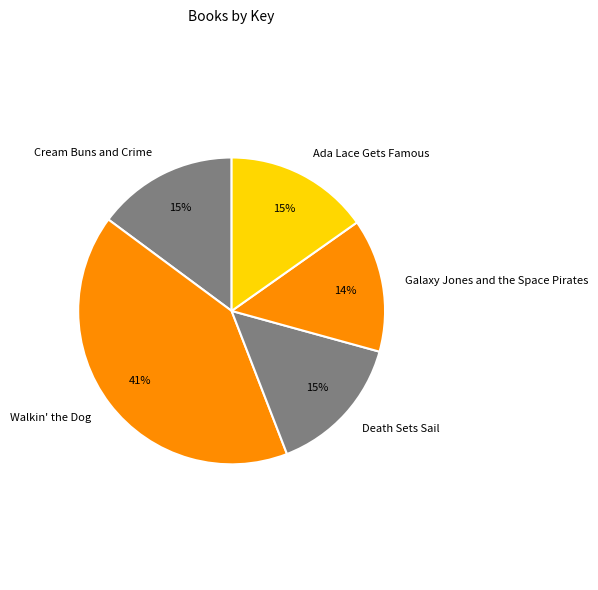

Is the sum of Death Sets Sail and Galaxy Jones and the Space Pirates greater than half?

No